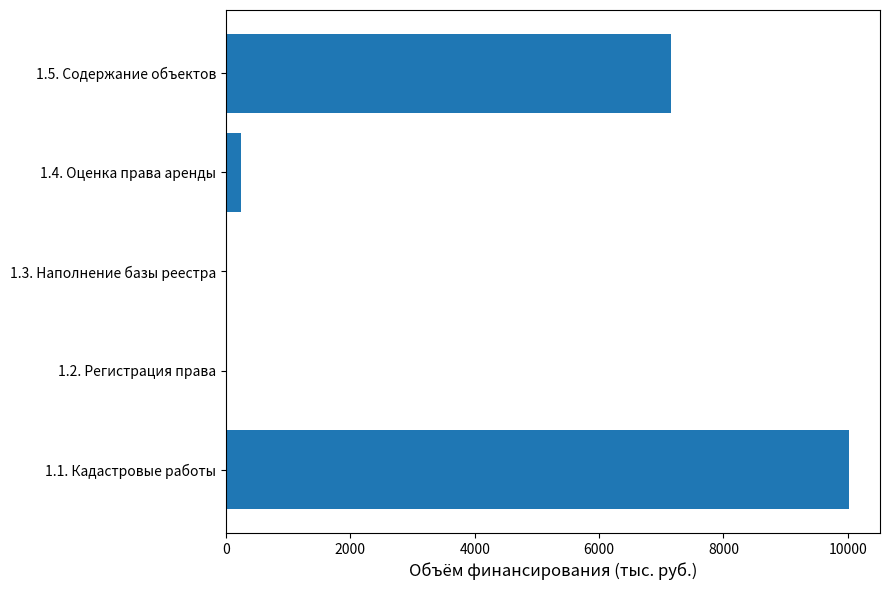

Are the bars horizontal?

Yes